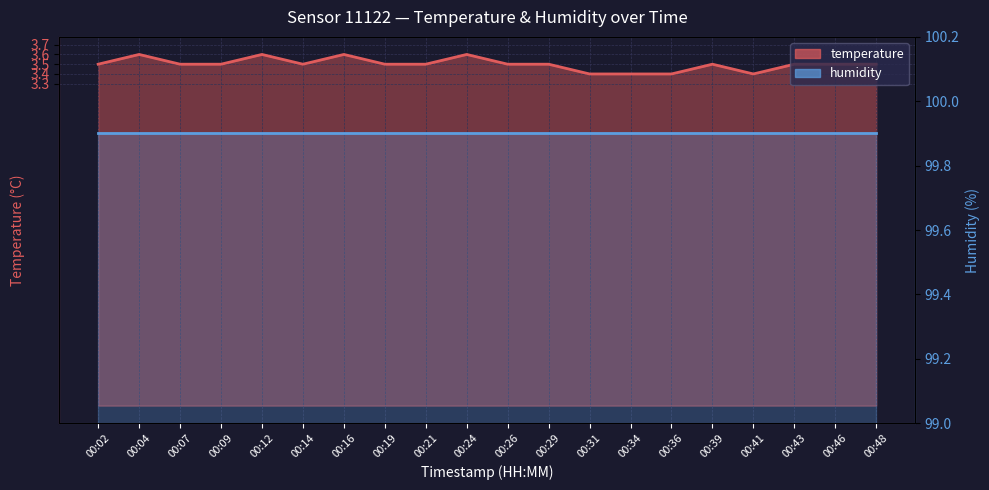

The value at 00:12 is 2.0. True or false?

False